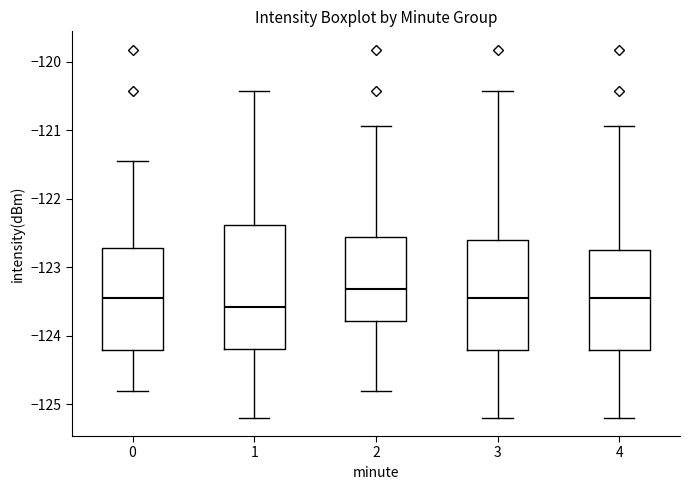

Where is the lower edge of the box at x = 0 on the y-axis? The values are not printed on the chart, so give them approximately, as read against the axis.

-124.2